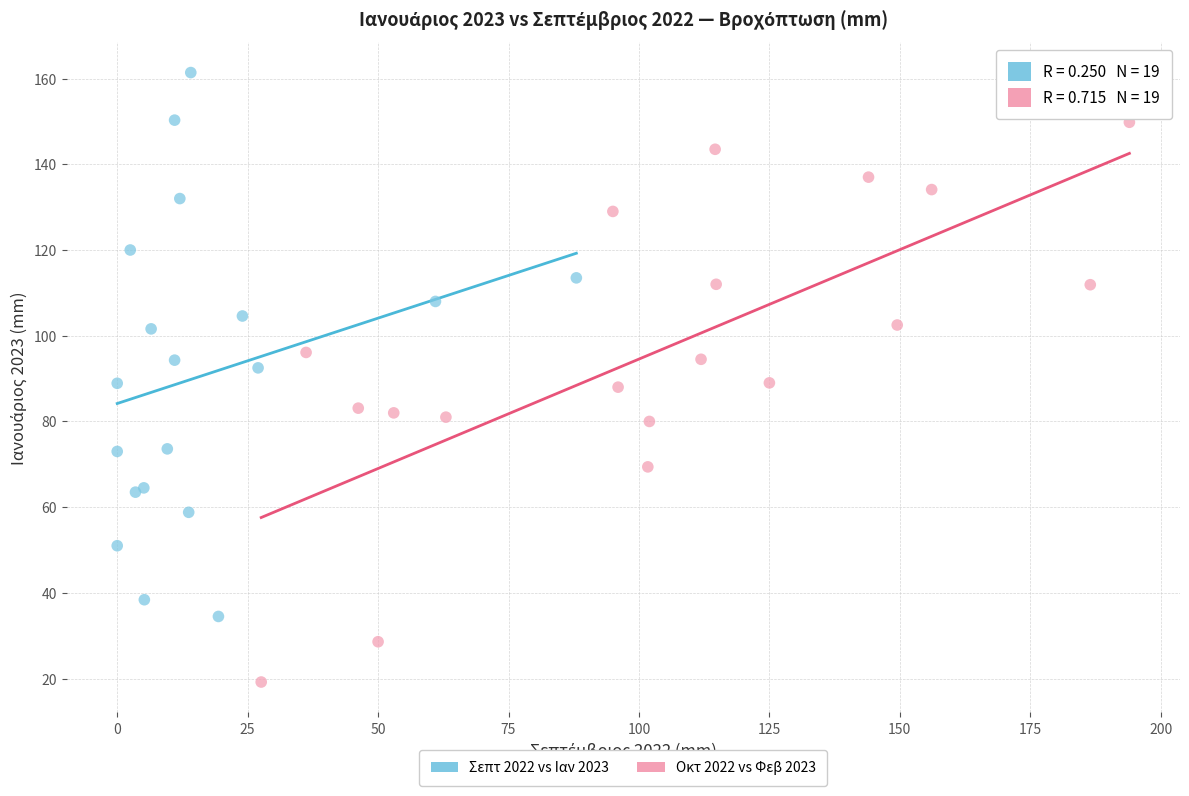

Which series reaches the maximum Y coordinate?

Σεπτ 2022 vs Ιαν 2023